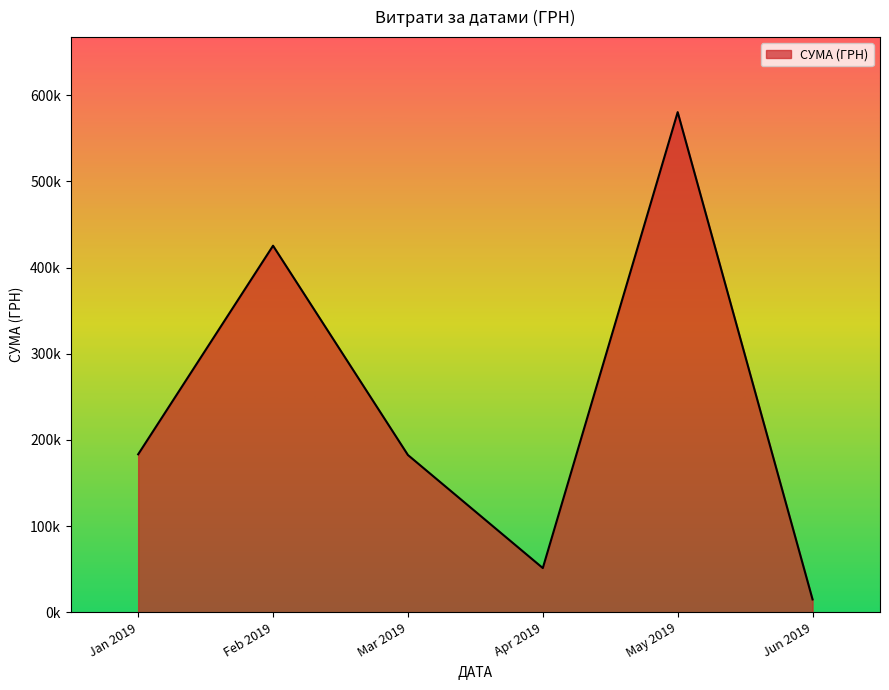

Does the chart have visible grid lines?

No